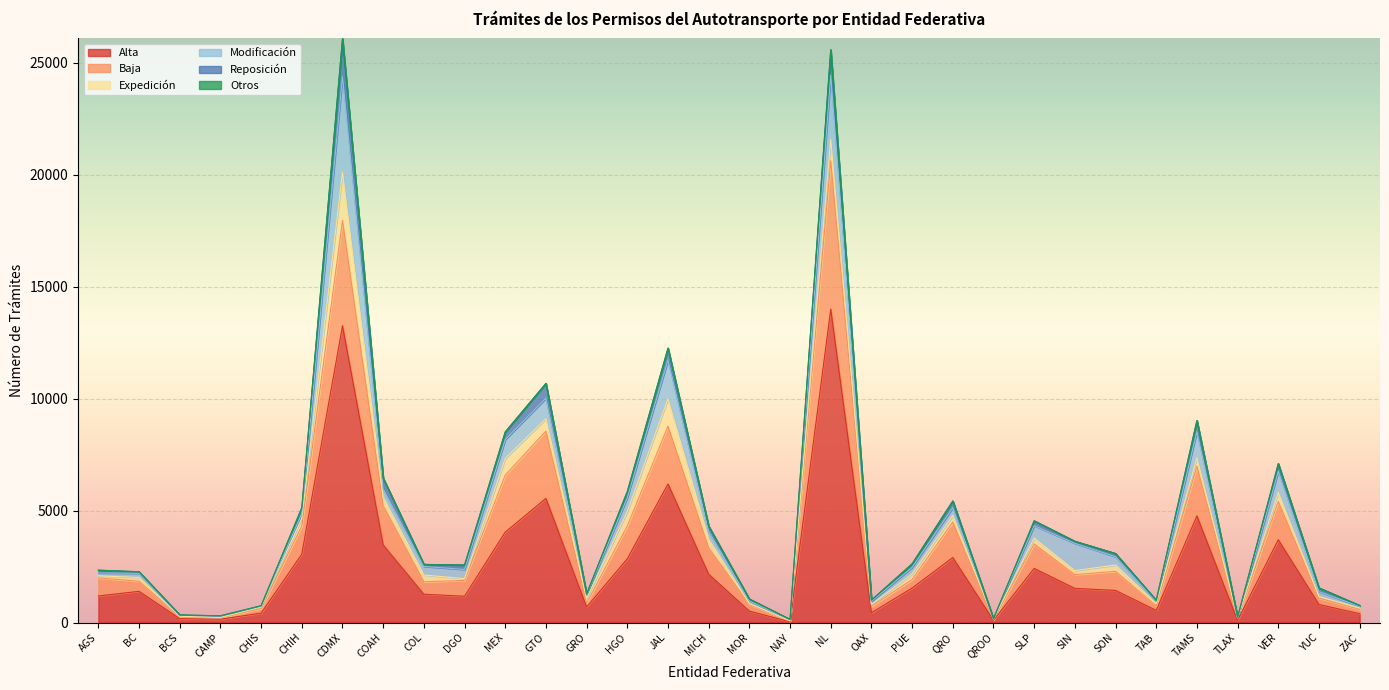

True or false: Expedición and Otros cross at least once.

False